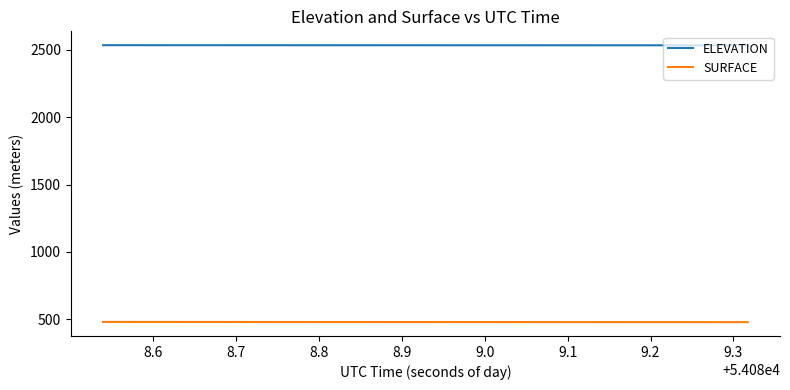

What is the smallest value displayed?

478.8